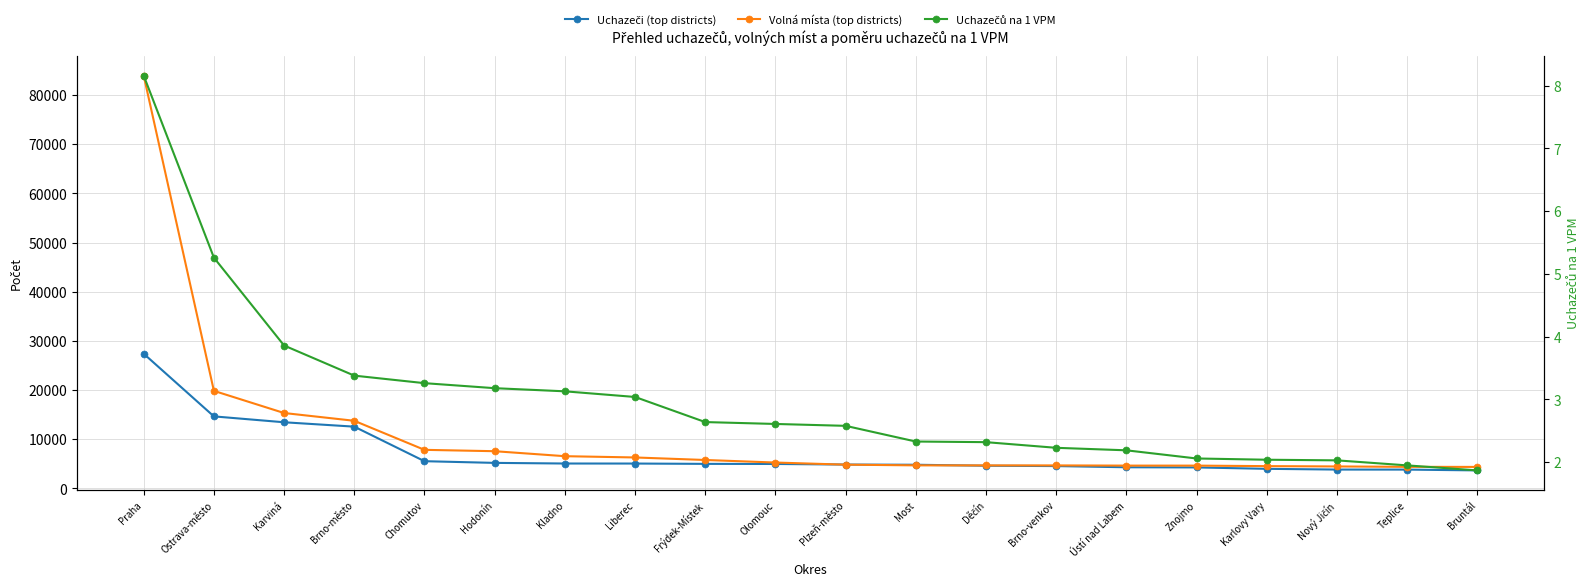

At how many categories does at least one series exceed 3891?

20